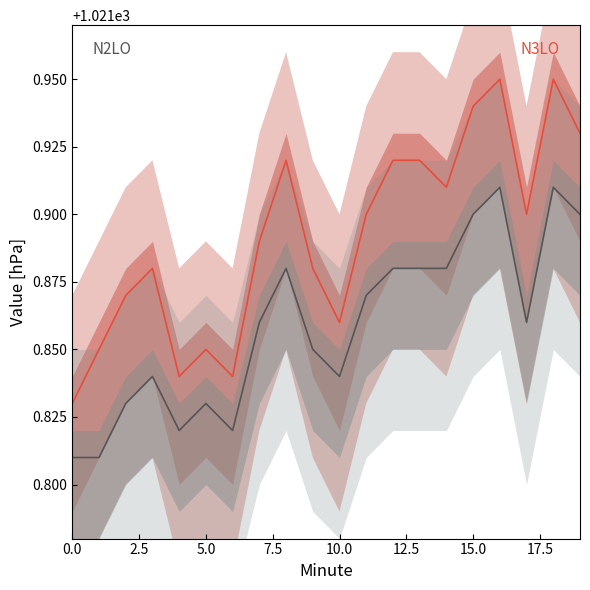

At how many categories does at least one series exceed 1021?

20